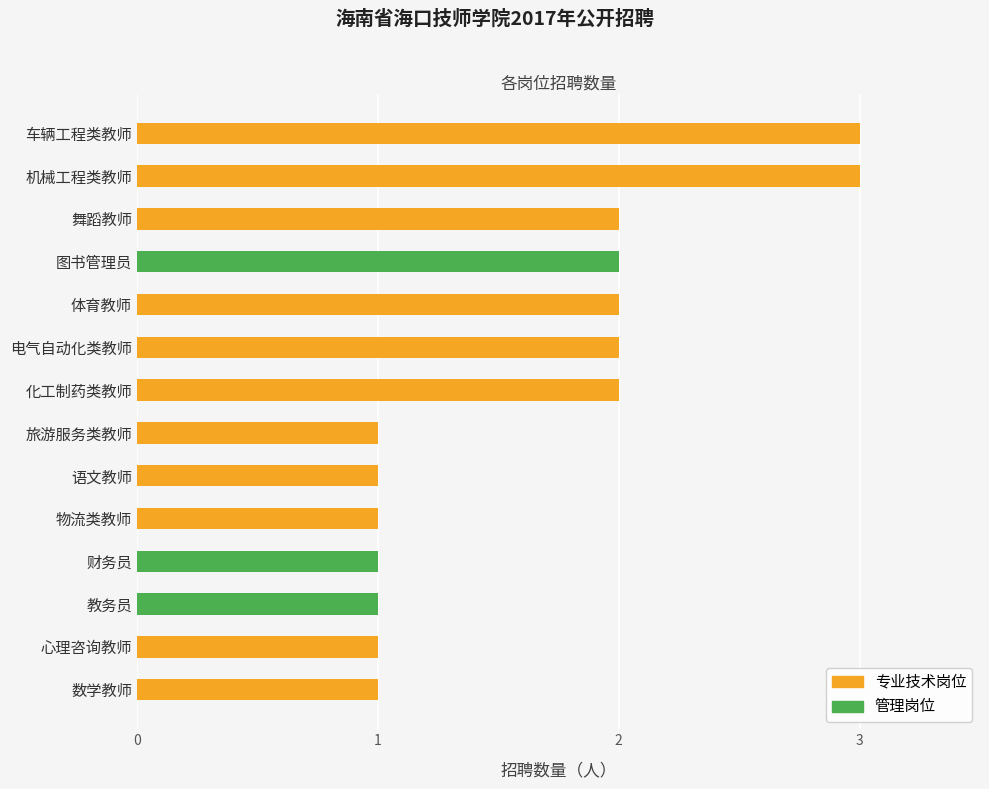

What is the sum of all 专业技术岗位 values?

19